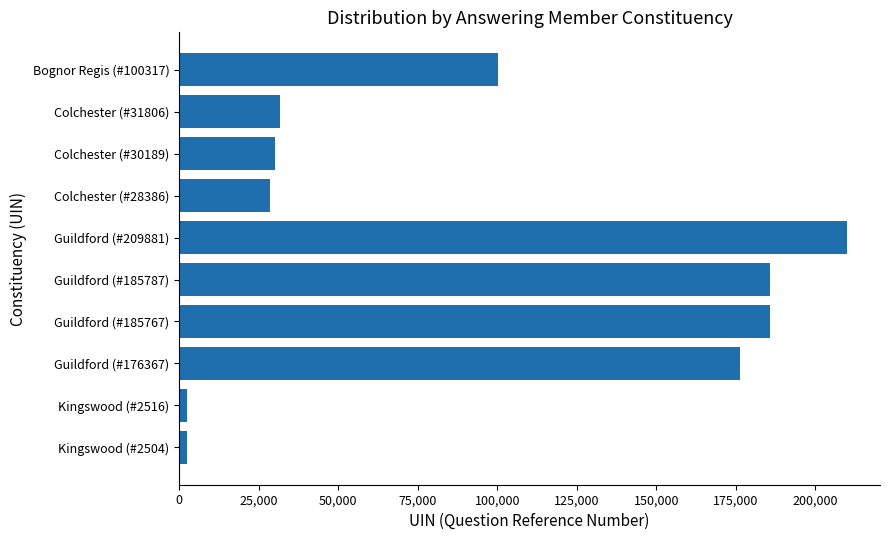

At which category does the chart reach its peak across all series?

Guildford (#209881)